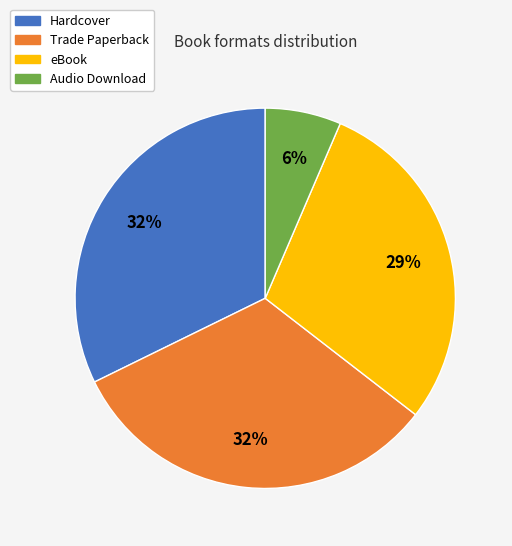

To the nearest percent, what portion does Trade Paperback represent?

32%